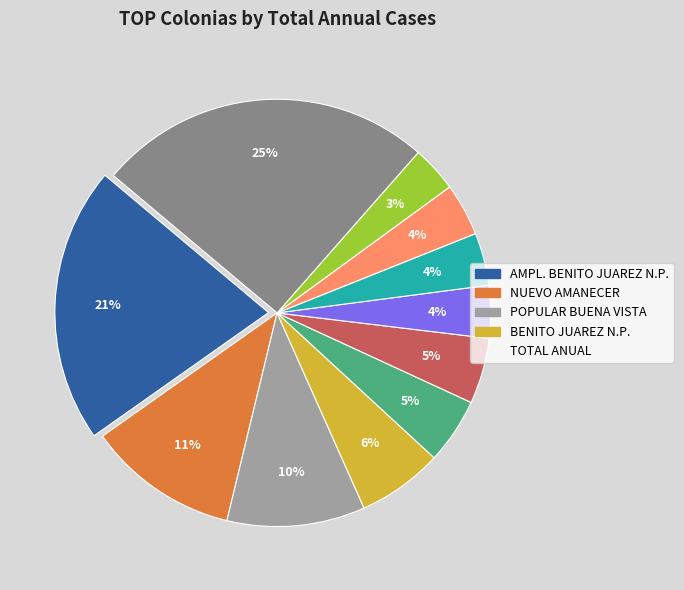

Count the number of slices in the pie.

11